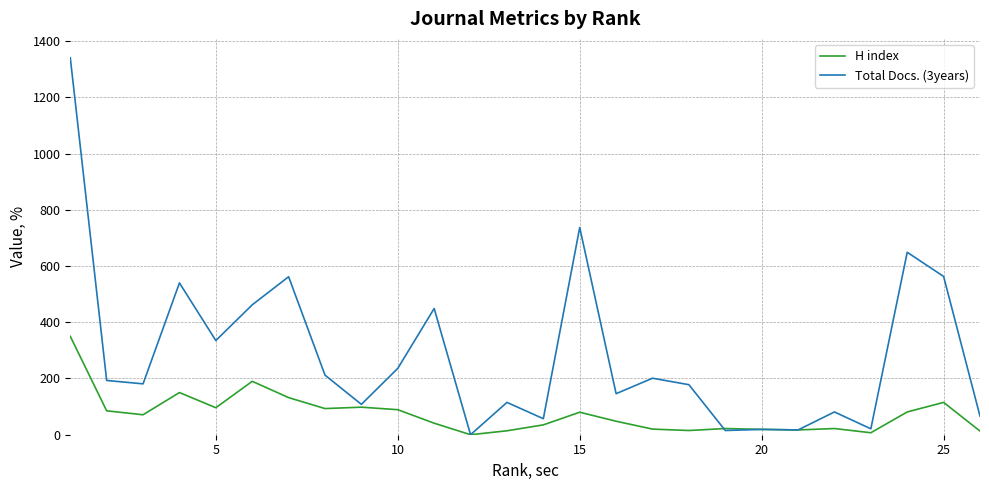

List the series in order of their peak value, lowest first.

H index, Total Docs. (3years)